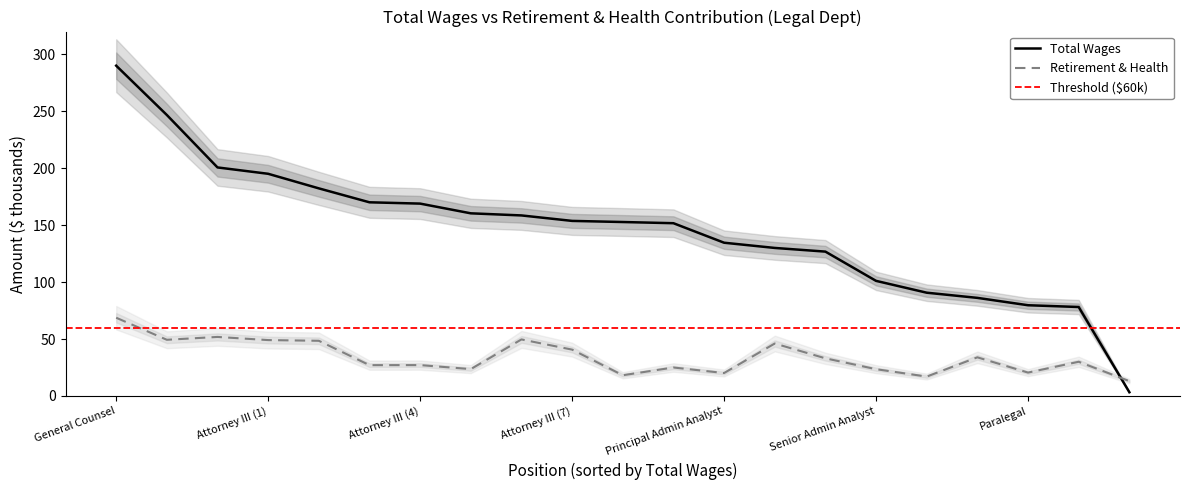

What value does the total_wages series have at 13?

130.0